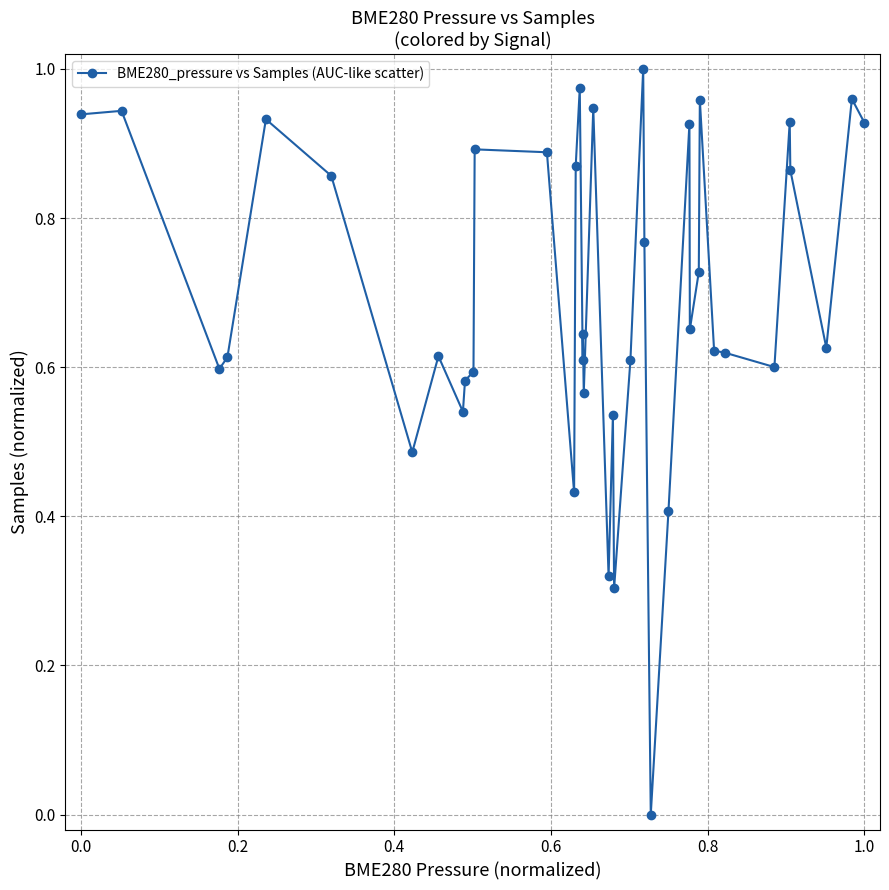

True or false: there are more than 2 points higher than both neighbors.

True